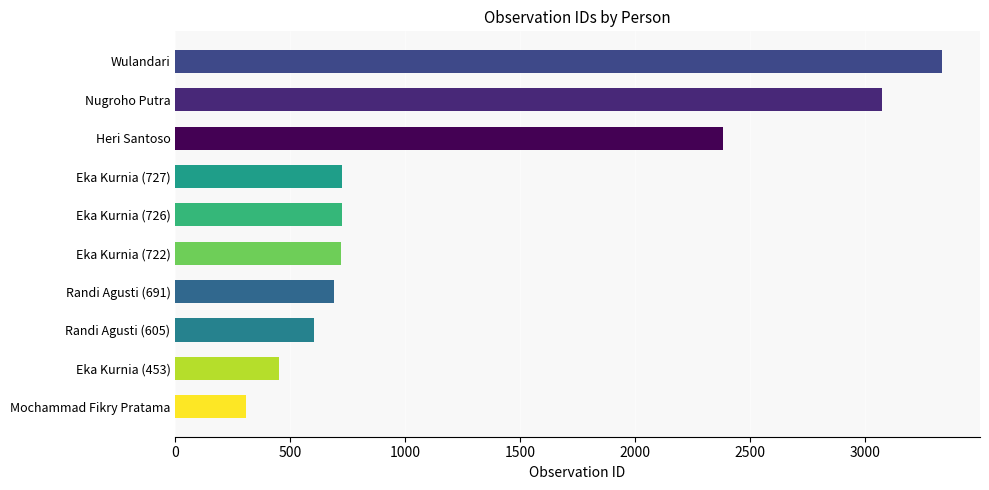

Count the number of data series in this chart.

1